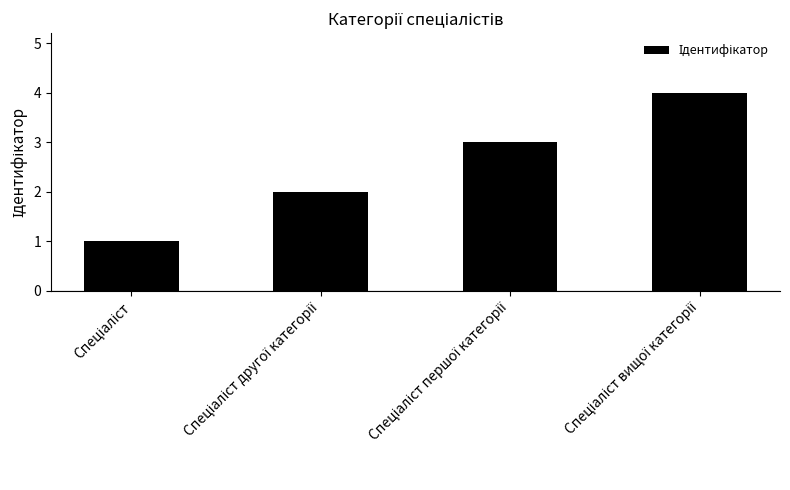

Reading left to right, extract all data points from this chart.

1	2	3	4